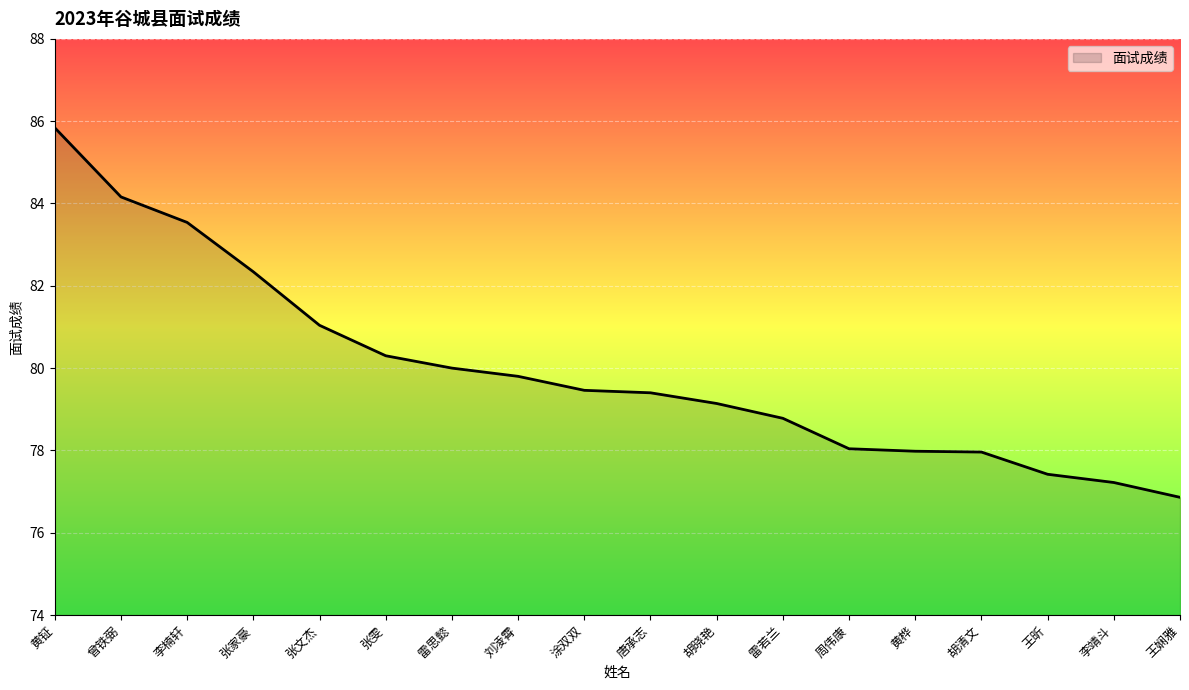

The chart shows a value of 28.8 at 涂双双. True or false?

False